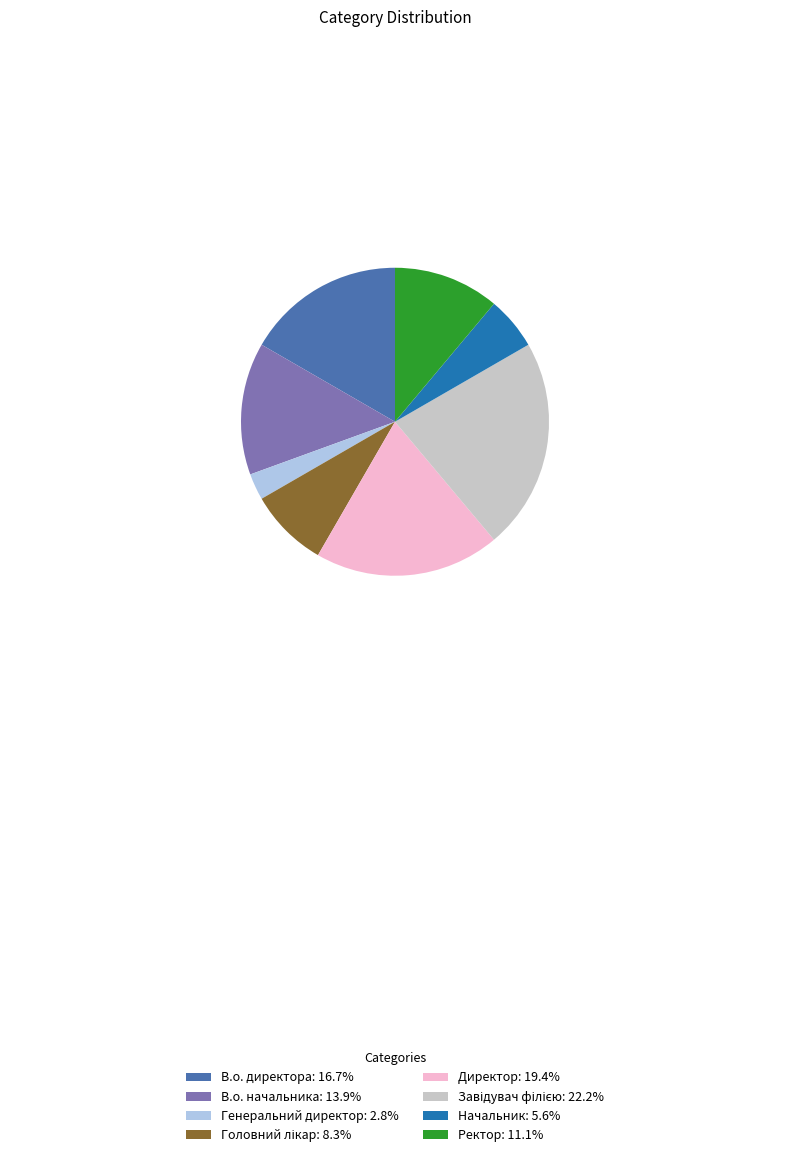

Approximately how many times larger is the value at В.о. начальника: 13.9% compared to Директор: 19.4%?

0.7